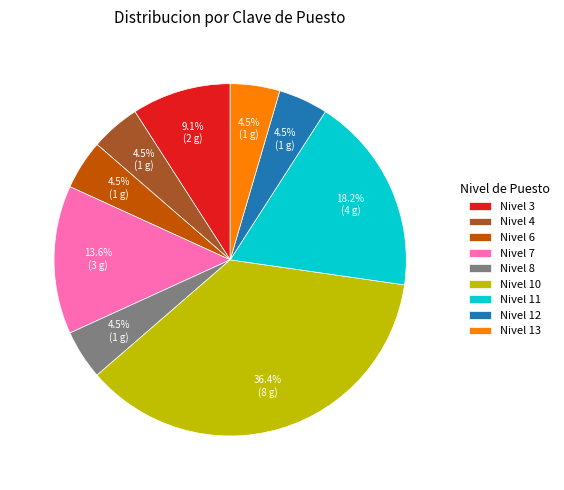

Approximately how many times larger is the value at Nivel 3 compared to Nivel 4?

2.0